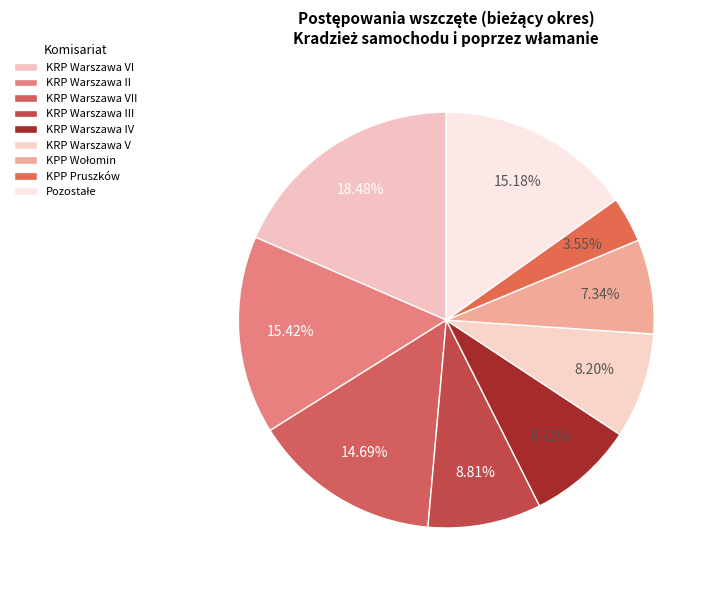

Which category has the biggest portion of the pie?

KRP Warszawa VI